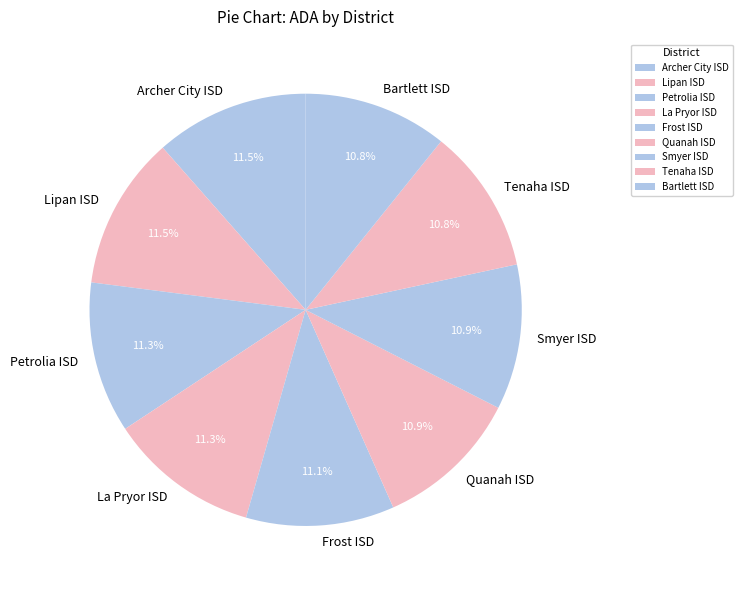

How many segments does this pie chart have?

9